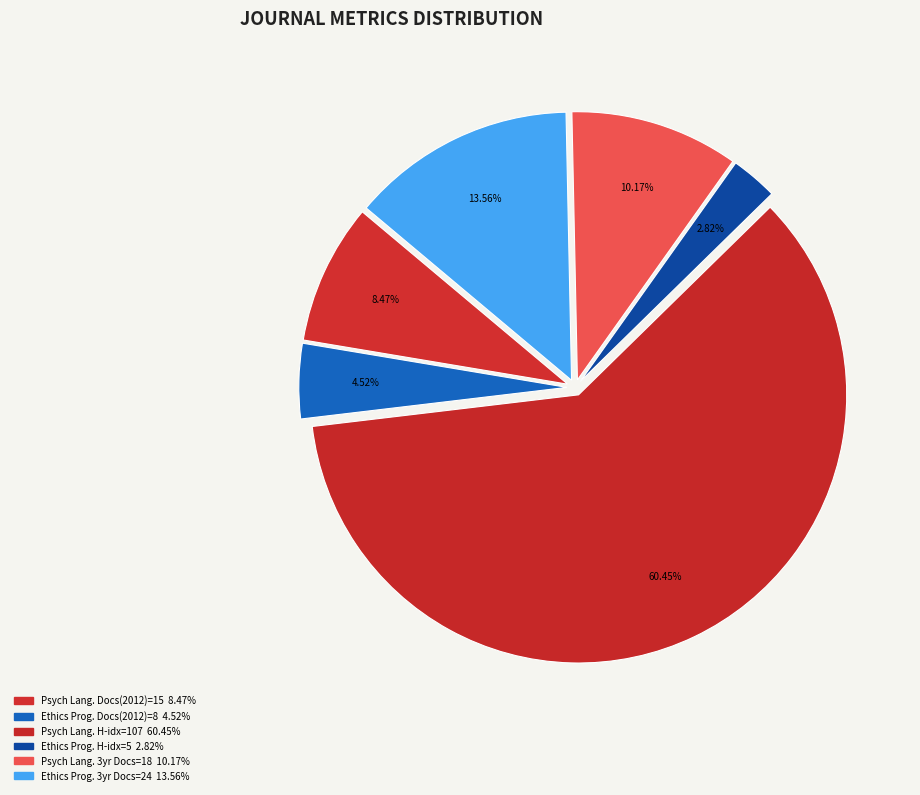

Is there a majority slice in this chart?

Yes